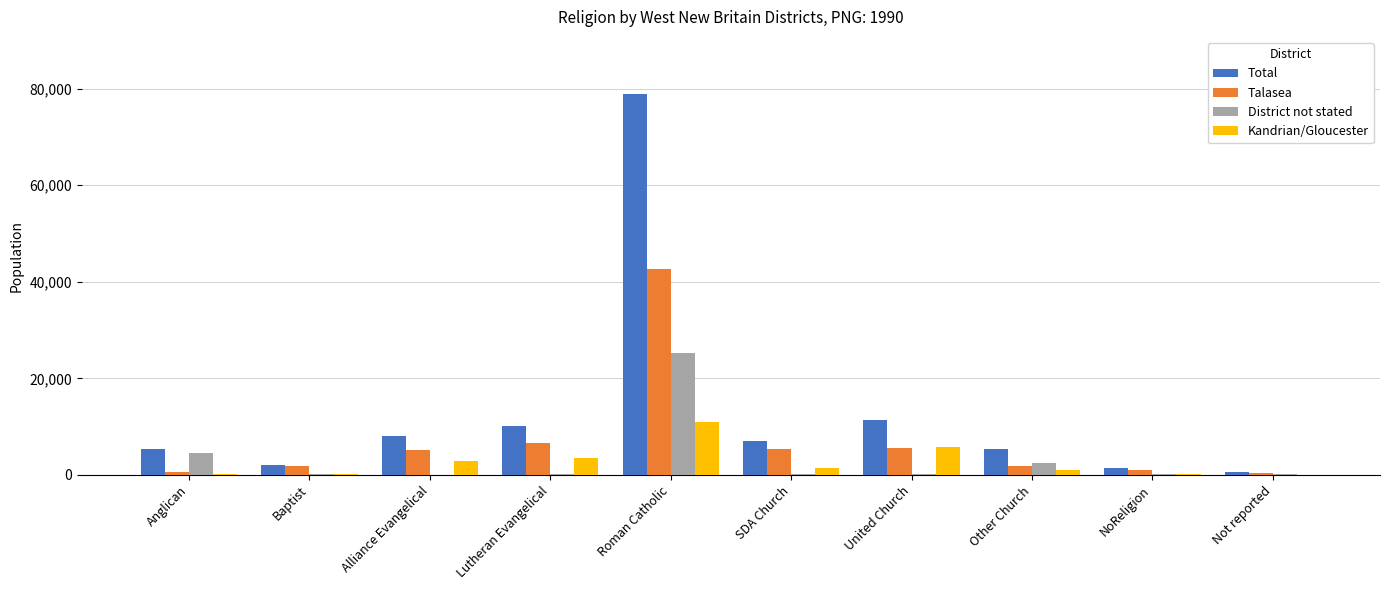

Is the value of Total at Roman Catholic greater than the value of District not stated at Baptist?

Yes